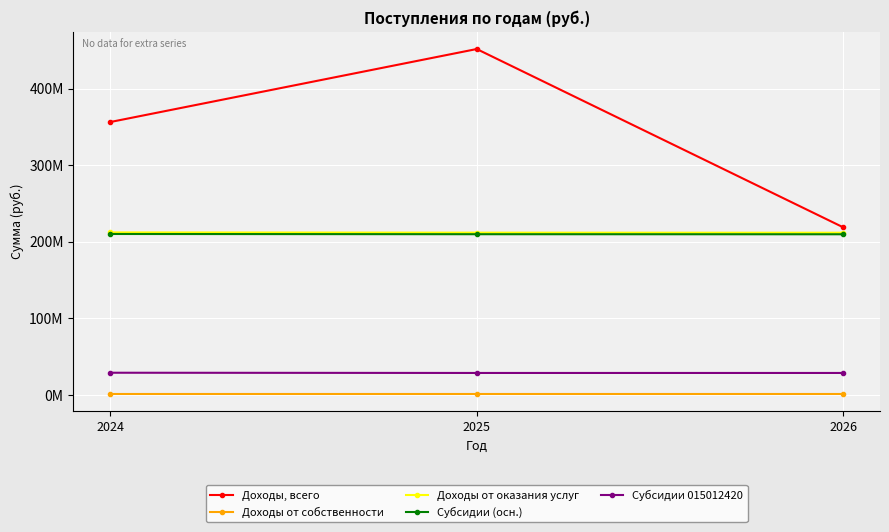

Does the chart have visible grid lines?

Yes